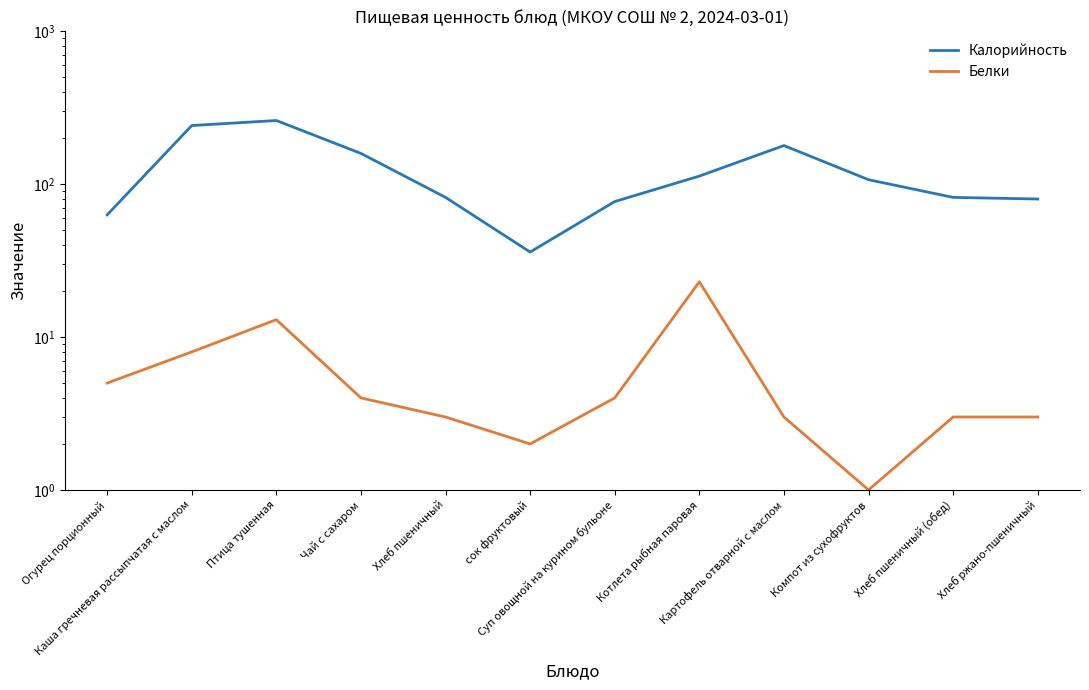

Does the chart display data point markers on the line(s)?

No